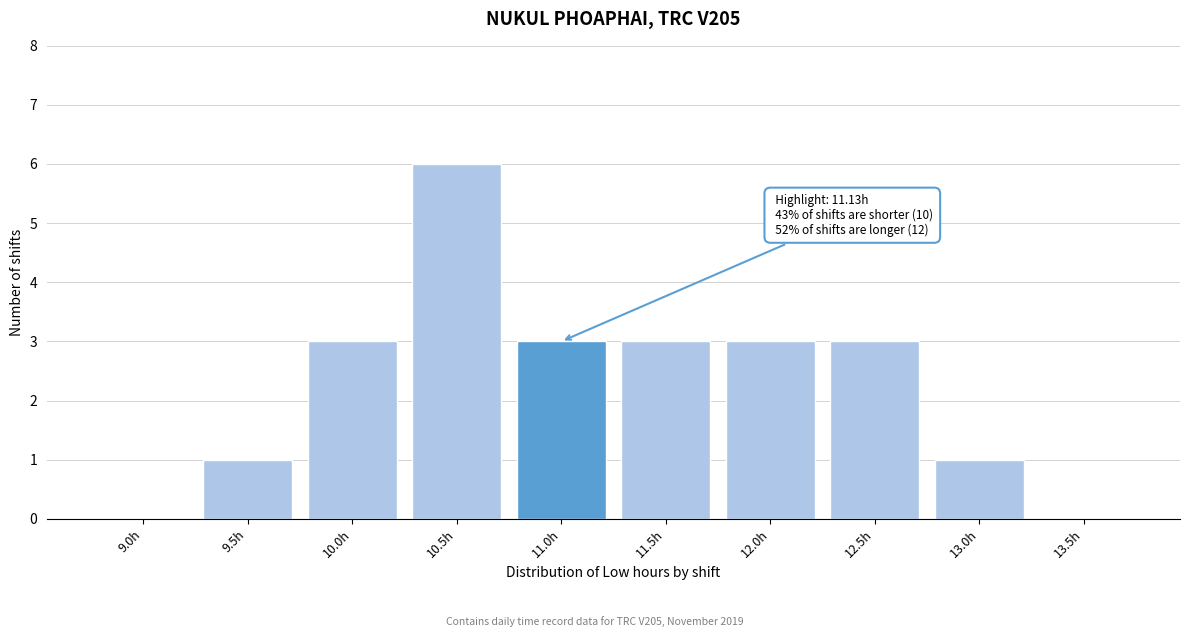

Reading left to right, transcribe all the data shown in this chart.

9.0h=0	9.5h=1	10.0h=3	10.5h=6	11.0h=3	11.5h=3	12.0h=3	12.5h=3	13.0h=1	13.5h=0